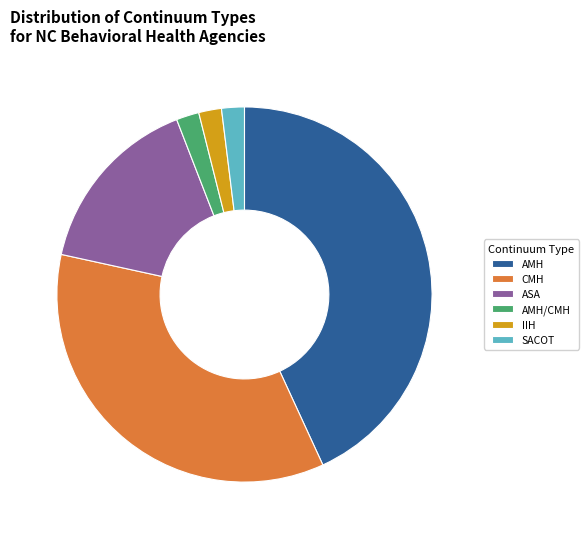

Which has a higher value, AMH or IIH?

AMH